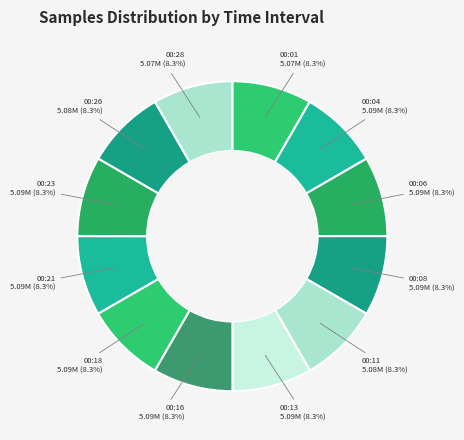

Approximately how many times larger is the value at 00:11 compared to 00:18?

1.0